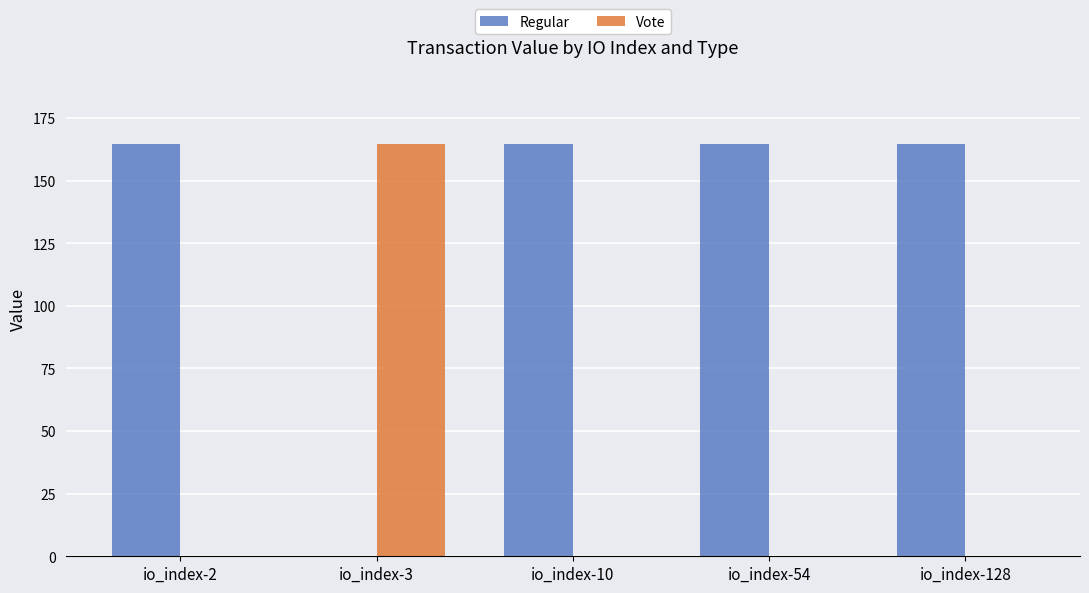

True or false: Regular has a value of 36.8 at io_index-10.

False